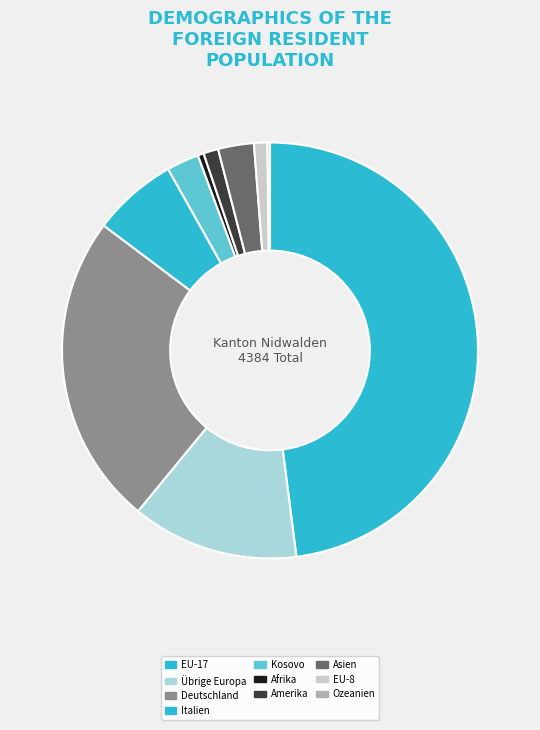

To the nearest percent, what is the difference between the Italien and Asien slice percentages?

4%